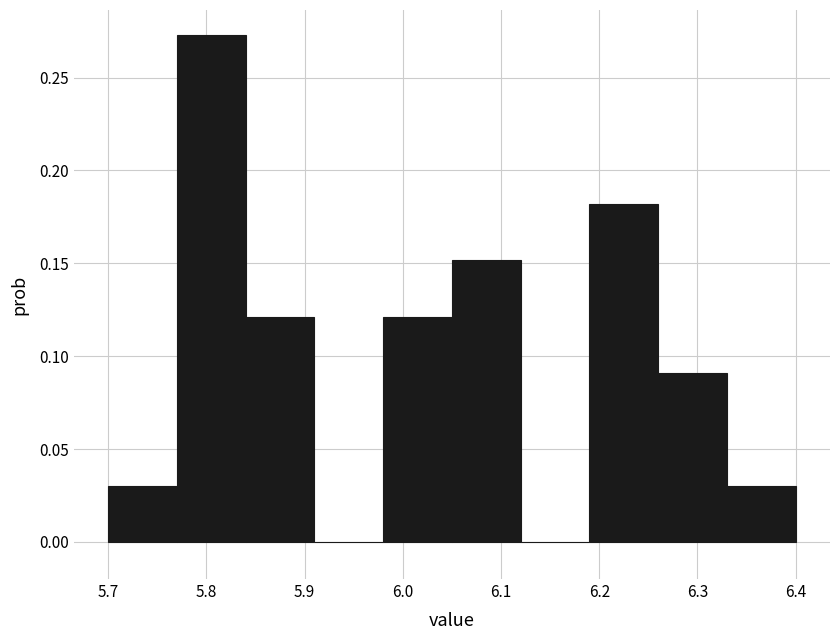

Reading left to right, transcribe this chart: for each bar, give the range it covers on the x-axis and its height. The values are not printed on the chart, so give them approximately, as read against the axis.

5.70 to 5.77: 0.030
5.77 to 5.84: 0.275
5.84 to 5.91: 0.120
5.91 to 5.98: 0
5.98 to 6.05: 0.120
6.05 to 6.12: 0.150
6.12 to 6.19: 0
6.19 to 6.26: 0.180
6.26 to 6.33: 0.090
6.33 to 6.40: 0.030